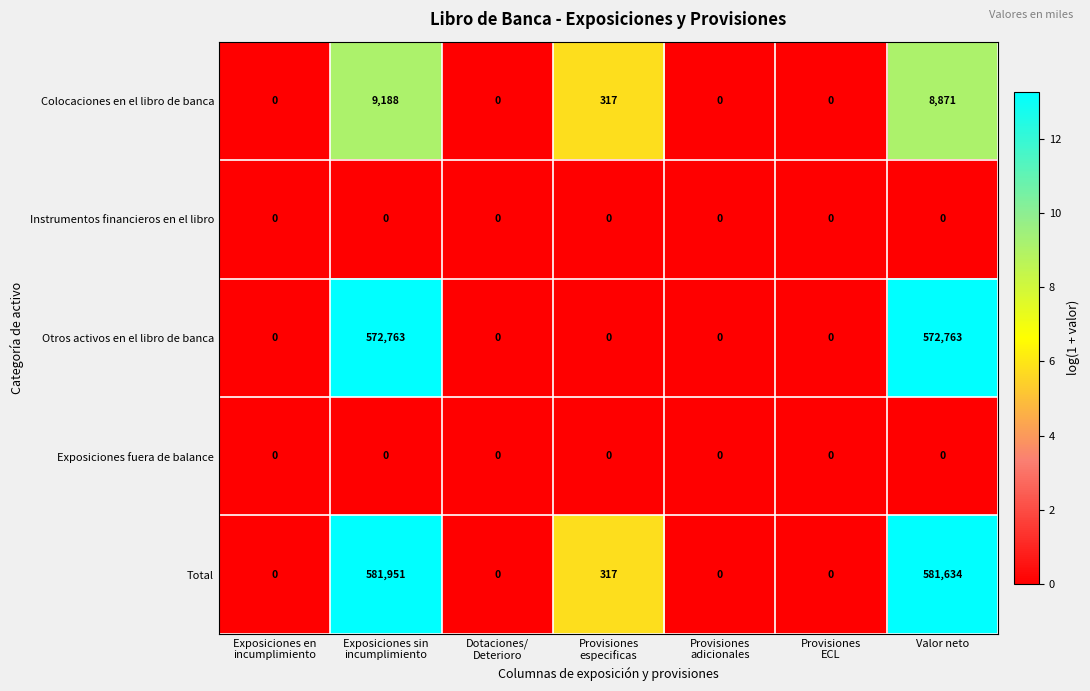

What is the sum of all Otros activos en el libro de banca values?

1145526